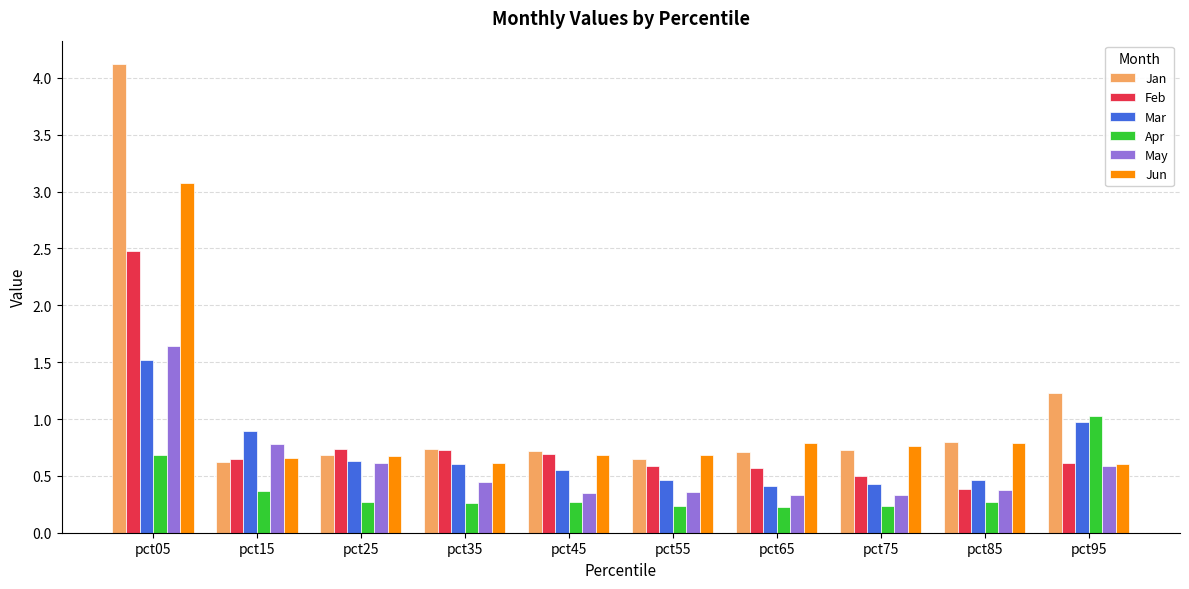

What is the average value of the Jan series?

1.1